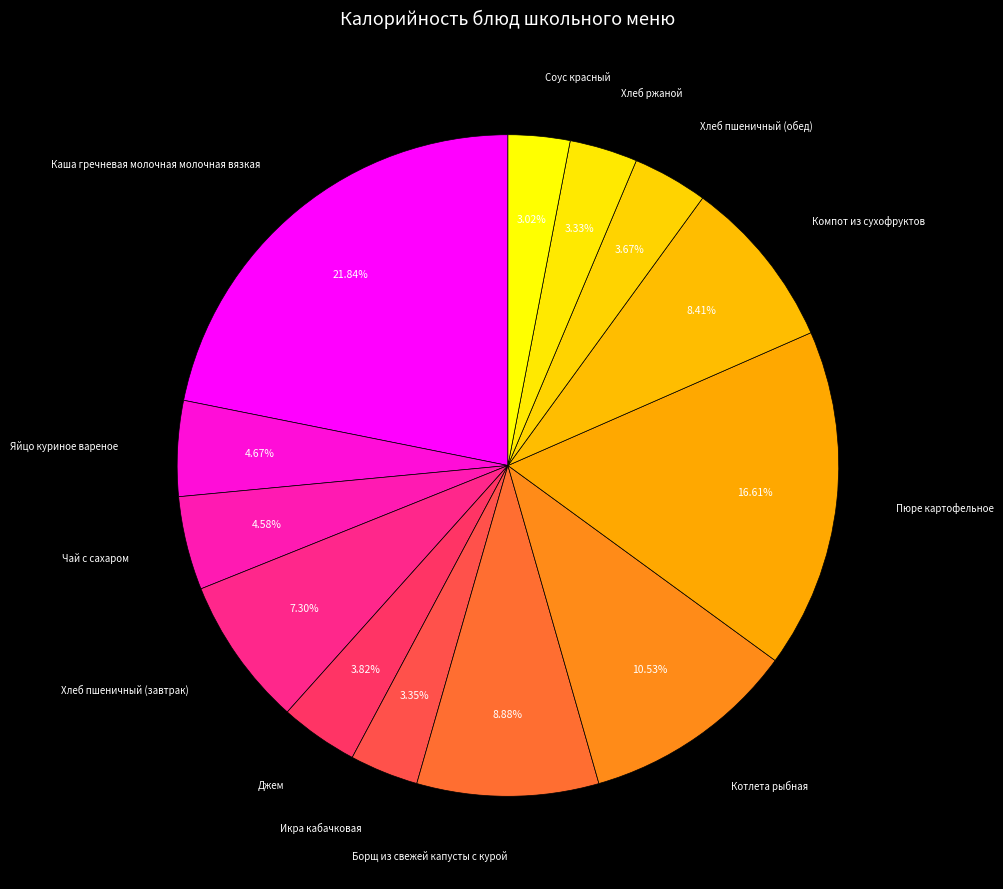

Combined, what portion of the pie is Котлета рыбная and Пюре картофельное?

27.1%